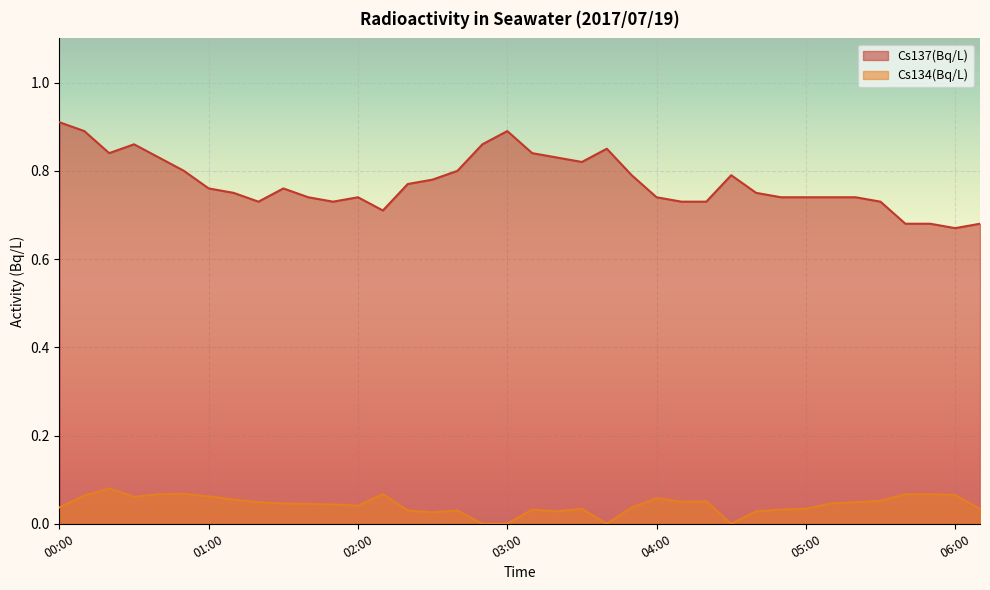

Reading right to left, extract all data points from this chart.

Cs137(Bq/L): 06:10=0.7	06:00=0.7	05:50=0.7	05:40=0.7	05:30=0.7	05:20=0.7	05:10=0.7	05:00=0.7	04:50=0.7	04:40=0.8	04:30=0.8	04:20=0.7	04:10=0.7	04:00=0.7	03:50=0.8	03:40=0.8	03:30=0.8	03:20=0.8	03:10=0.8	03:00=0.9	02:50=0.9	02:40=0.8	02:30=0.8	02:20=0.8	02:10=0.7	02:00=0.7	01:50=0.7	01:40=0.7	01:30=0.8	01:20=0.7	01:10=0.8	01:00=0.8	00:50=0.8	00:40=0.8	00:30=0.9	00:20=0.8	00:10=0.9	00:00=0.9
Cs134(Bq/L): 06:10=0.0	06:00=0.1	05:50=0.1	05:40=0.1	05:30=0.1	05:20=0.0	05:10=0.0	05:00=0.0	04:50=0.0	04:40=0.0	04:30=0.0	04:20=0.1	04:10=0.1	04:00=0.1	03:50=0.0	03:40=0.0	03:30=0.0	03:20=0.0	03:10=0.0	03:00=0.0	02:50=0.0	02:40=0.0	02:30=0.0	02:20=0.0	02:10=0.1	02:00=0.0	01:50=0.0	01:40=0.0	01:30=0.0	01:20=0.0	01:10=0.1	01:00=0.1	00:50=0.1	00:40=0.1	00:30=0.1	00:20=0.1	00:10=0.1	00:00=0.0